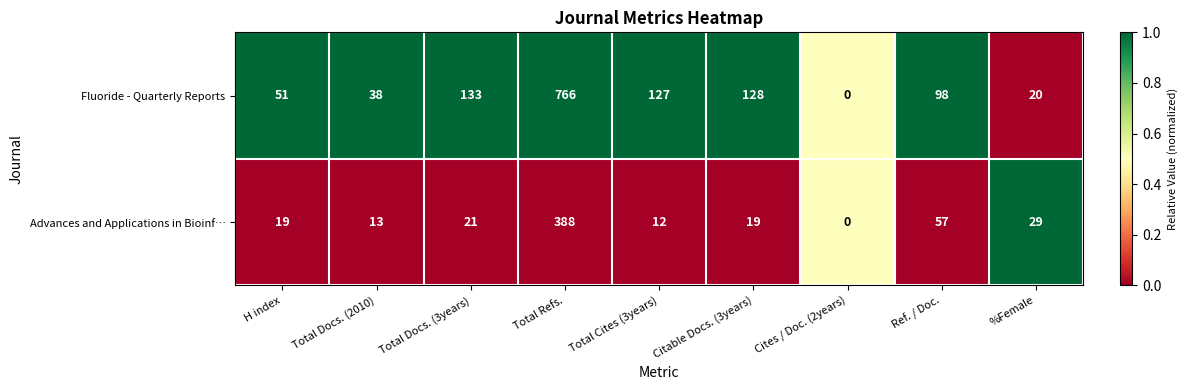

At which category does the chart reach its peak across all series?

Total Refs.